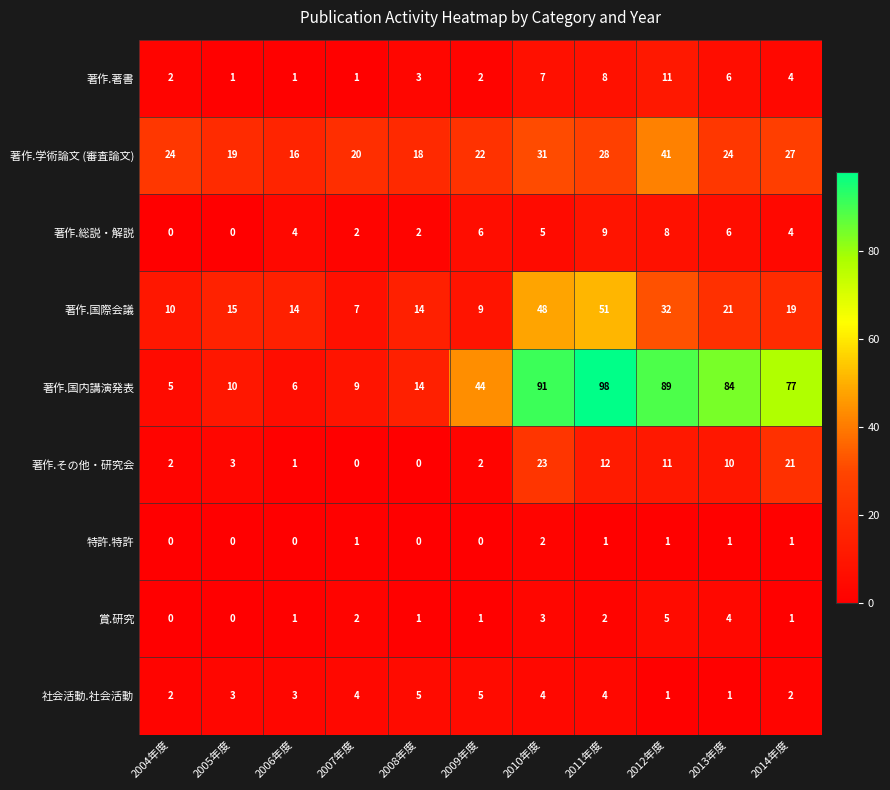

Which label corresponds to the largest value in the chart?

2011年度